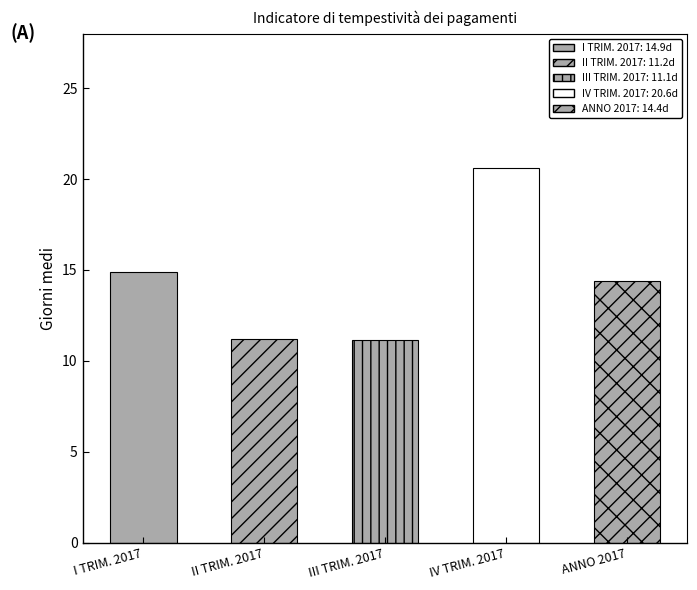

List the labels in order of value, largest first.

IV TRIM. 2017, I TRIM. 2017, ANNO 2017, II TRIM. 2017, III TRIM. 2017